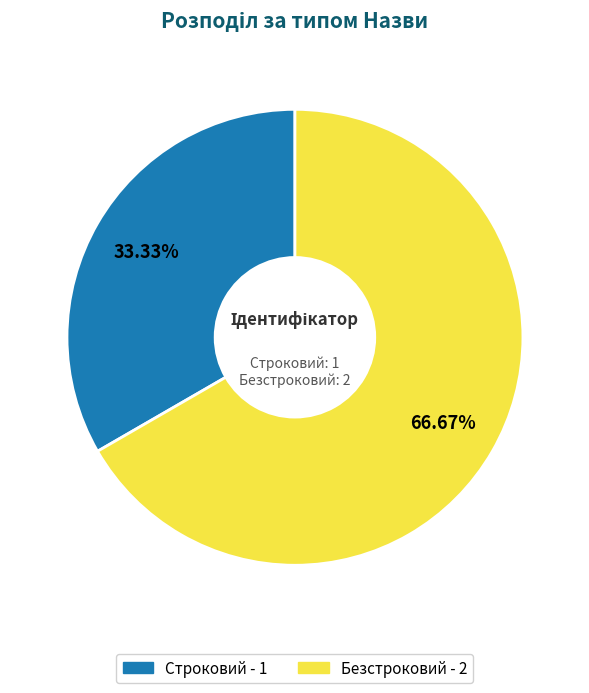

Approximately how many times larger is the value at Безстроковий compared to Строковий?

2.0